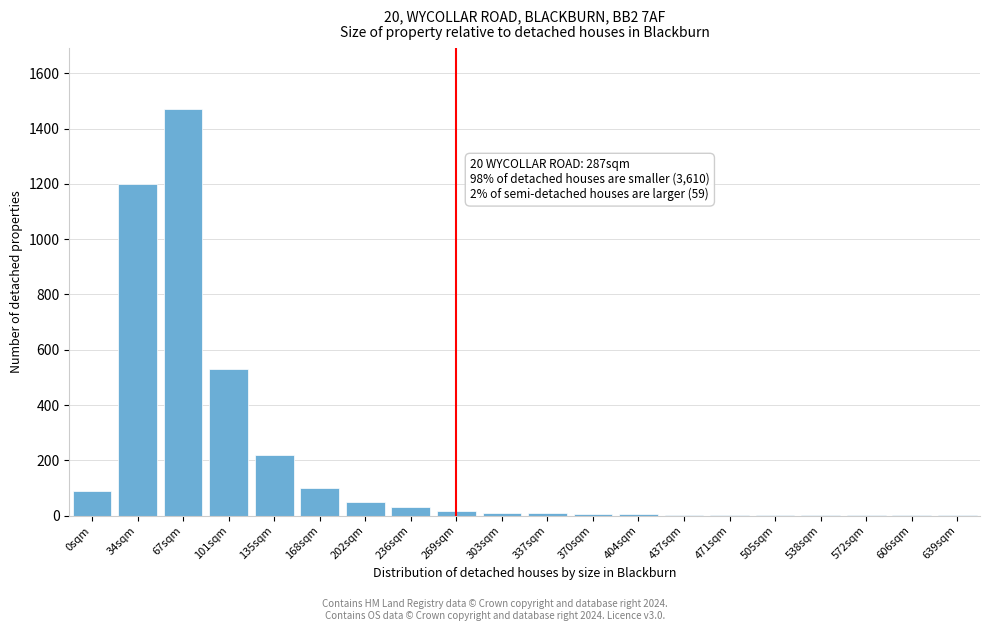

At which label is the value closest to 735?

101sqm